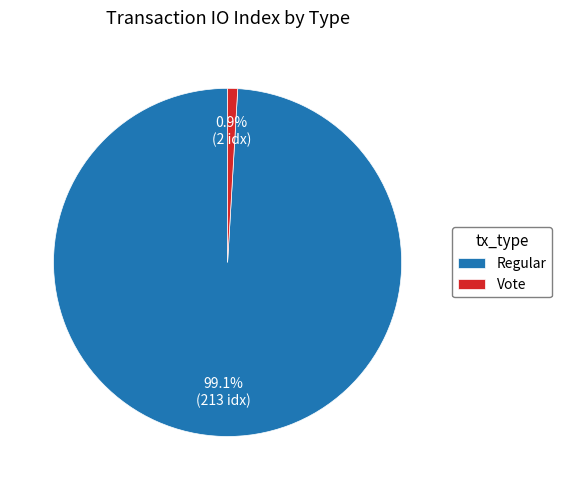

Which slice is the smallest?

Vote